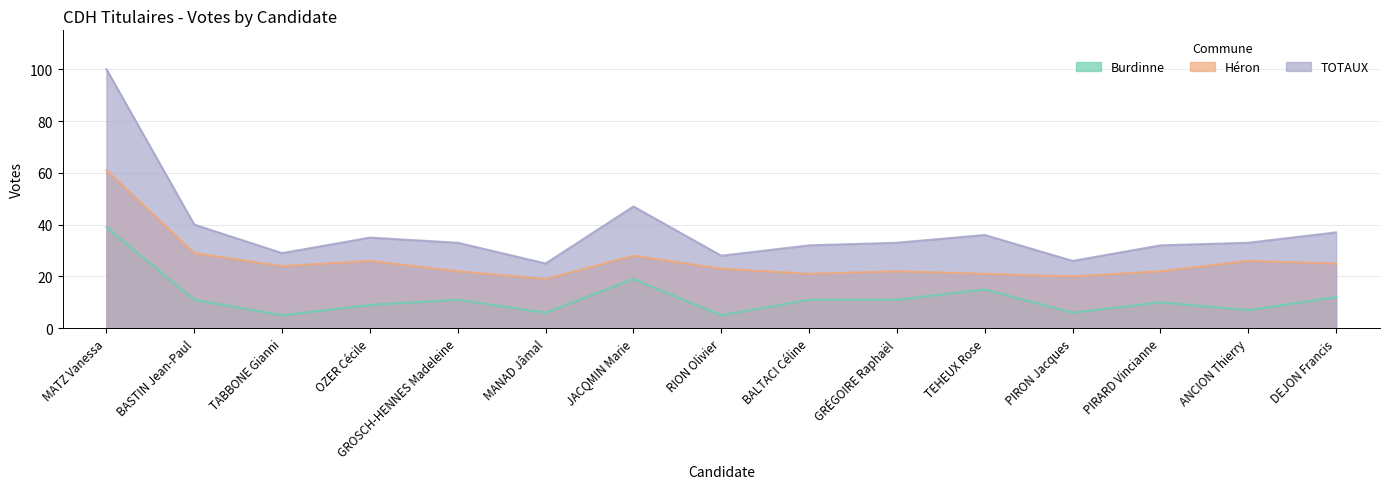

Reading left to right, what are all the values shown in this chart?

Burdinne: MATZ Vanessa=39	BASTIN Jean-Paul=11	TABBONE Gianni=5	OZER Cécile=9	GROSCH-HENNES Madeleine=11	MANAD Jâmal=6	JACQMIN Marie=19	RION Olivier=5	BALTACI Céline=11	GRÉGOIRE Raphaël=11	TEHEUX Rose=15	PIRON Jacques=6	PIRARD Vincianne=10	ANCION Thierry=7	DEJON Francis=12
Héron: MATZ Vanessa=61	BASTIN Jean-Paul=29	TABBONE Gianni=24	OZER Cécile=26	GROSCH-HENNES Madeleine=22	MANAD Jâmal=19	JACQMIN Marie=28	RION Olivier=23	BALTACI Céline=21	GRÉGOIRE Raphaël=22	TEHEUX Rose=21	PIRON Jacques=20	PIRARD Vincianne=22	ANCION Thierry=26	DEJON Francis=25
TOTAUX: MATZ Vanessa=100	BASTIN Jean-Paul=40	TABBONE Gianni=29	OZER Cécile=35	GROSCH-HENNES Madeleine=33	MANAD Jâmal=25	JACQMIN Marie=47	RION Olivier=28	BALTACI Céline=32	GRÉGOIRE Raphaël=33	TEHEUX Rose=36	PIRON Jacques=26	PIRARD Vincianne=32	ANCION Thierry=33	DEJON Francis=37